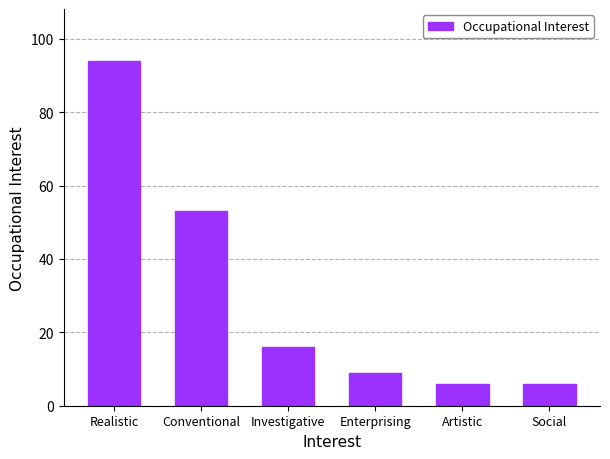

What value does the data have at Realistic?

94